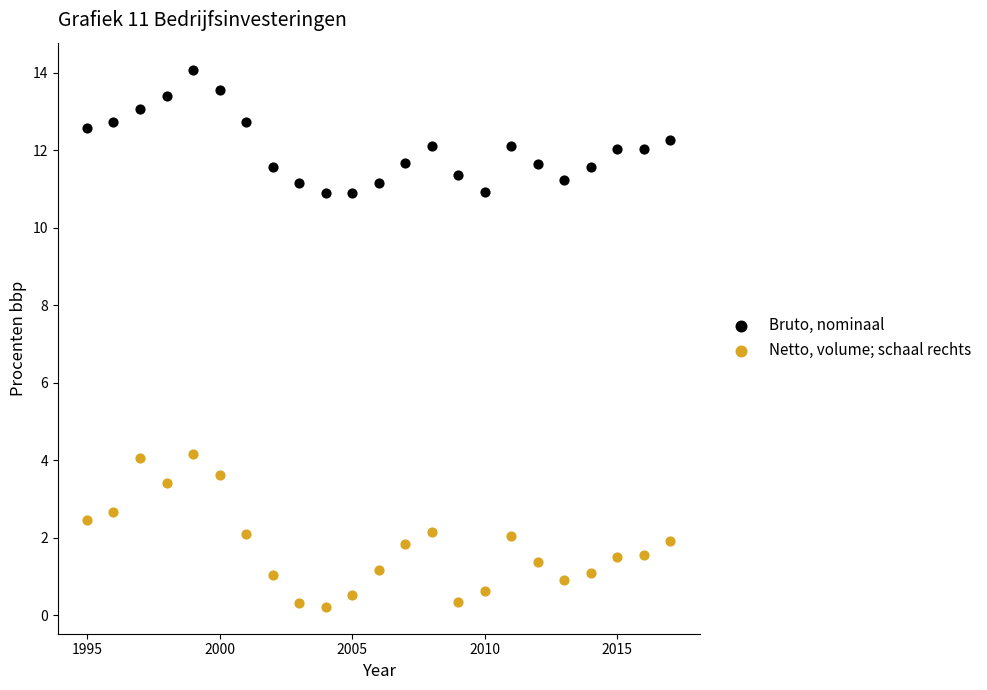

Which series contains the lowest Y value?

Netto, volume; schaal rechts